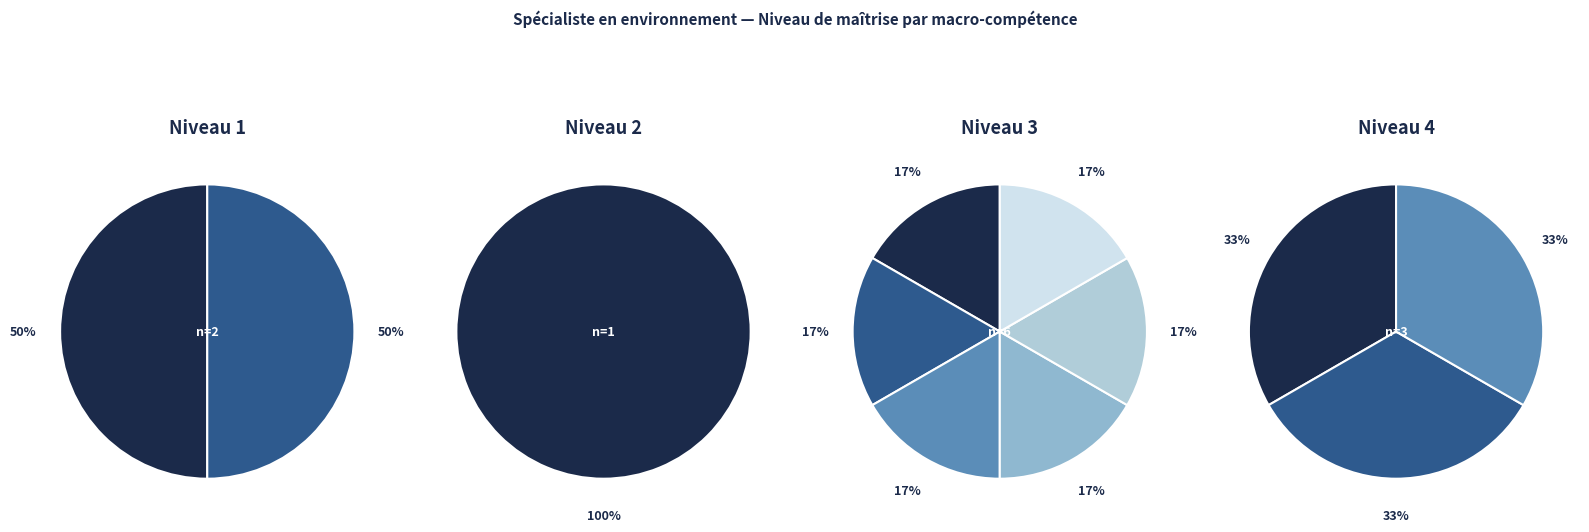

To the nearest percent, what is the difference between the Participer et animer un travail d'équipe and Mener un diagnostic environnemental slice percentages?

3%